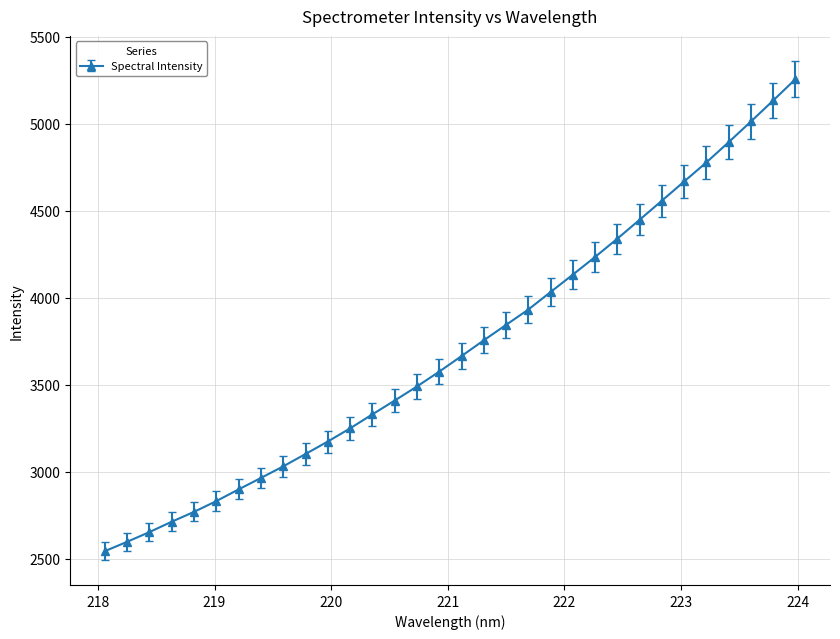

What is the smallest value displayed?

2542.6